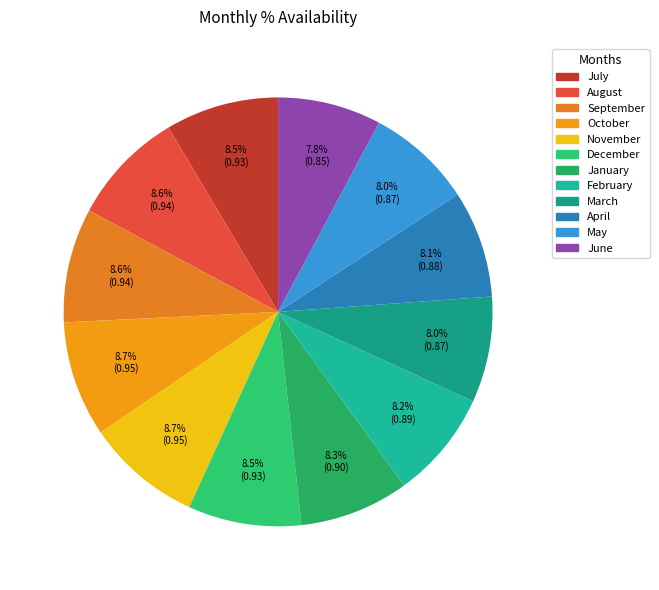

Count the number of slices in the pie.

12